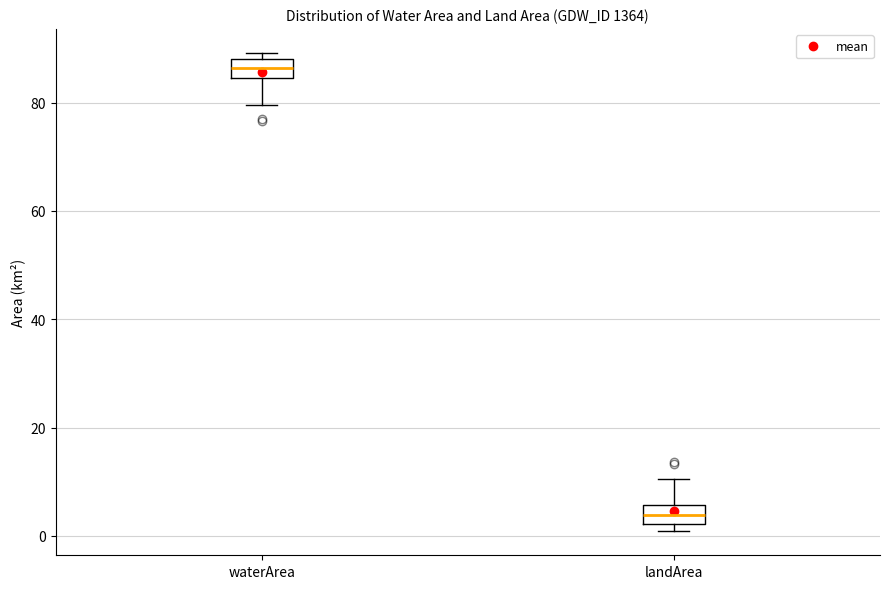

Reading left to right, read every box against the y-axis: the position of its median line, the range the box covers, and the ends of its whiskers. The values are not printed on the chart, so give them approximately, as read against the axis.

waterArea: median 86, box 84 to 88, whiskers 80 to 90
landArea: median 4, box 2 to 6, whiskers 0 to 10